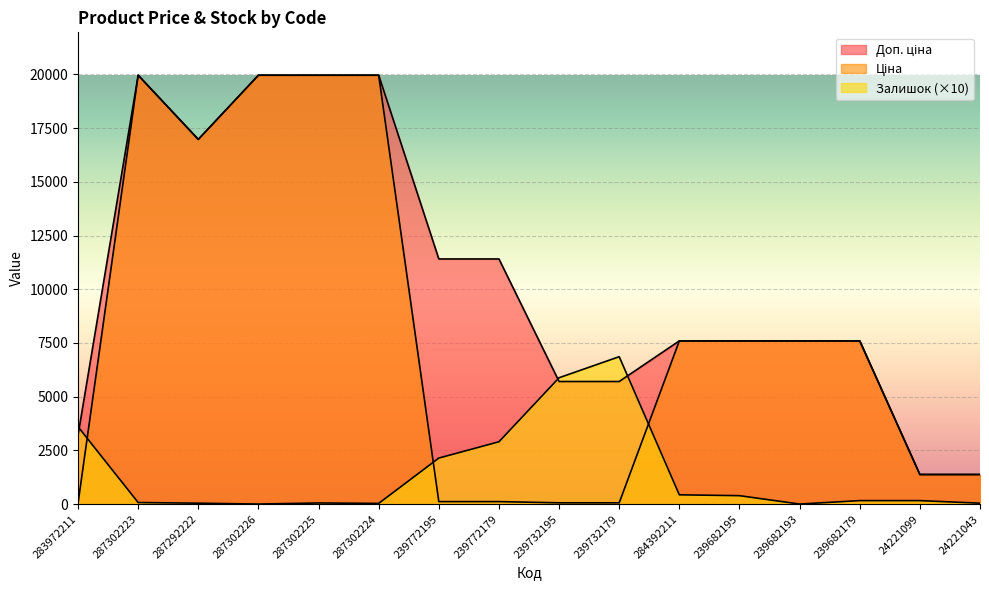

What is the value of the Залишок point at the 16th from the left?

40.0